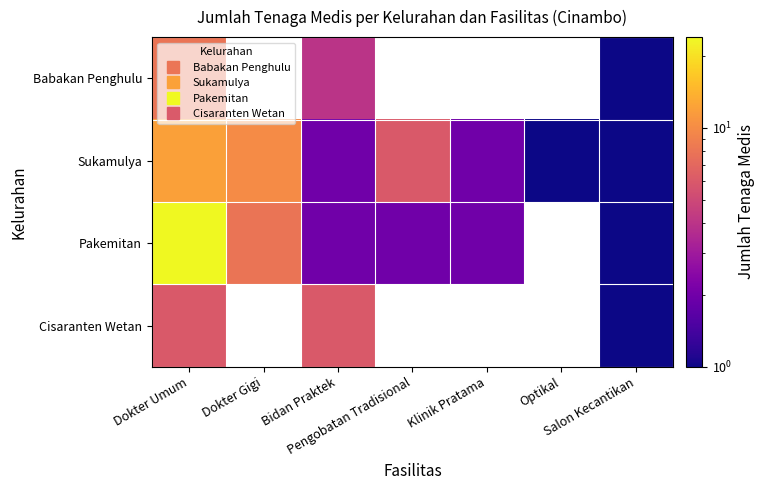

At Salon Kecantikan, list the series in order from largest to smallest.

Babakan Penghulu, Sukamulya, Pakemitan, Cisaranten Wetan